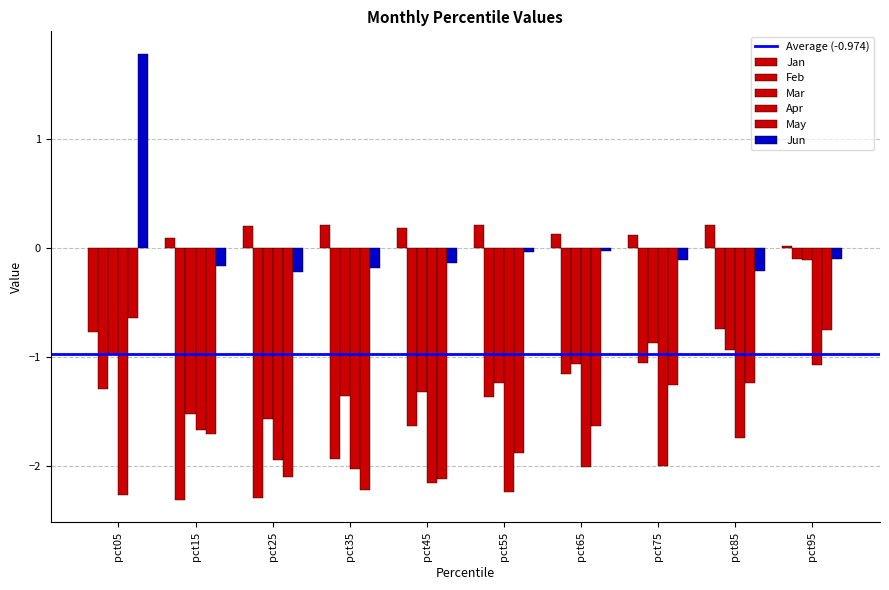

Reading left to right, transcribe all the data shown in this chart.

Jan: pct05=-0.8	pct15=0.1	pct25=0.2	pct35=0.2	pct45=0.2	pct55=0.2	pct65=0.1	pct75=0.1	pct85=0.2	pct95=0.0
Feb: pct05=-1.3	pct15=-2.3	pct25=-2.3	pct35=-1.9	pct45=-1.6	pct55=-1.4	pct65=-1.2	pct75=-1.1	pct85=-0.7	pct95=-0.1
Mar: pct05=-1.0	pct15=-1.5	pct25=-1.6	pct35=-1.4	pct45=-1.3	pct55=-1.2	pct65=-1.1	pct75=-0.9	pct85=-0.9	pct95=-0.1
Apr: pct05=-2.3	pct15=-1.7	pct25=-1.9	pct35=-2.0	pct45=-2.2	pct55=-2.2	pct65=-2.0	pct75=-2.0	pct85=-1.7	pct95=-1.1
May: pct05=-0.6	pct15=-1.7	pct25=-2.1	pct35=-2.2	pct45=-2.1	pct55=-1.9	pct65=-1.6	pct75=-1.3	pct85=-1.2	pct95=-0.7
Jun: pct05=1.8	pct15=-0.2	pct25=-0.2	pct35=-0.2	pct45=-0.1	pct55=-0.0	pct65=-0.0	pct75=-0.1	pct85=-0.2	pct95=-0.1